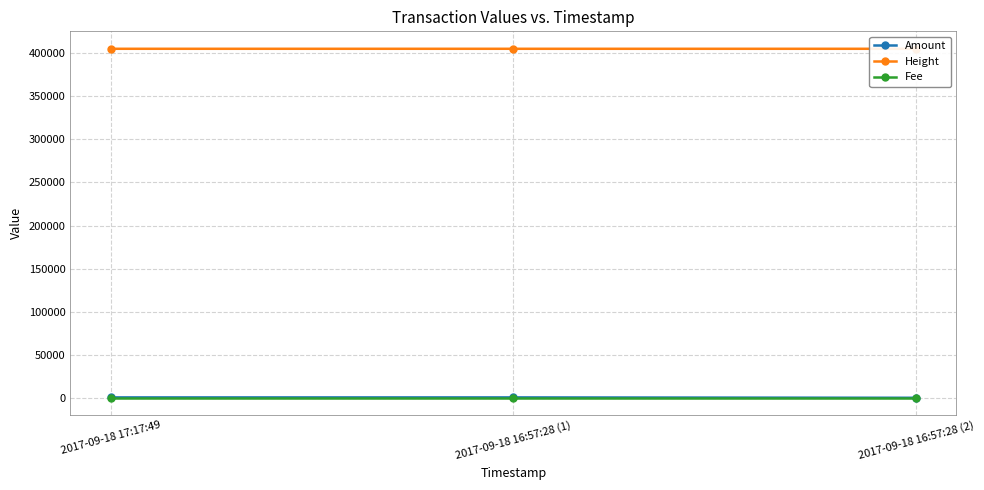

List the labels in order of Fee value, smallest first.

2017-09-18 17:17:49, 2017-09-18 16:57:28 (1), 2017-09-18 16:57:28 (2)